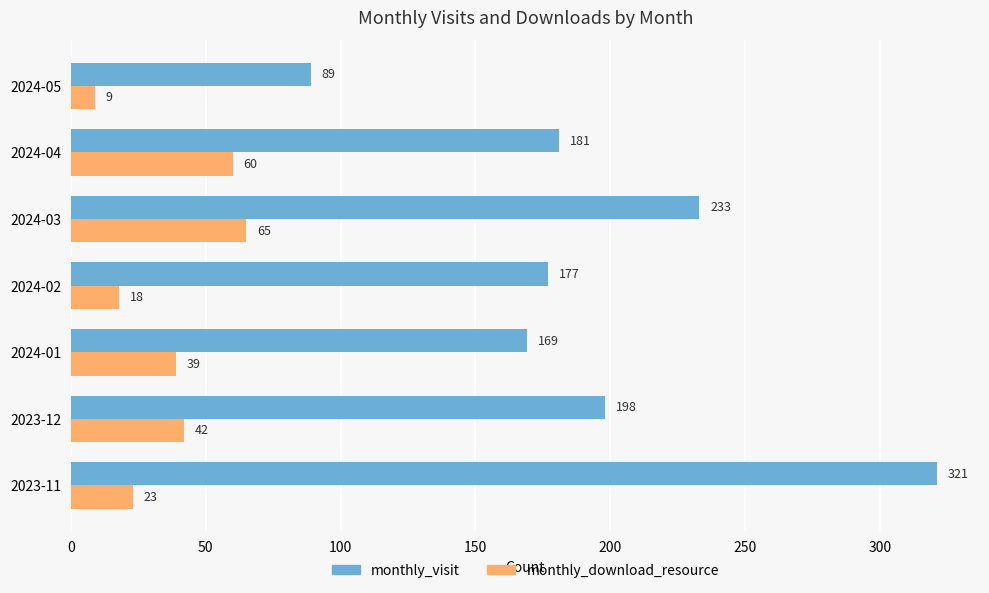

Where is monthly_visit nearest to the value 205?

2023-12